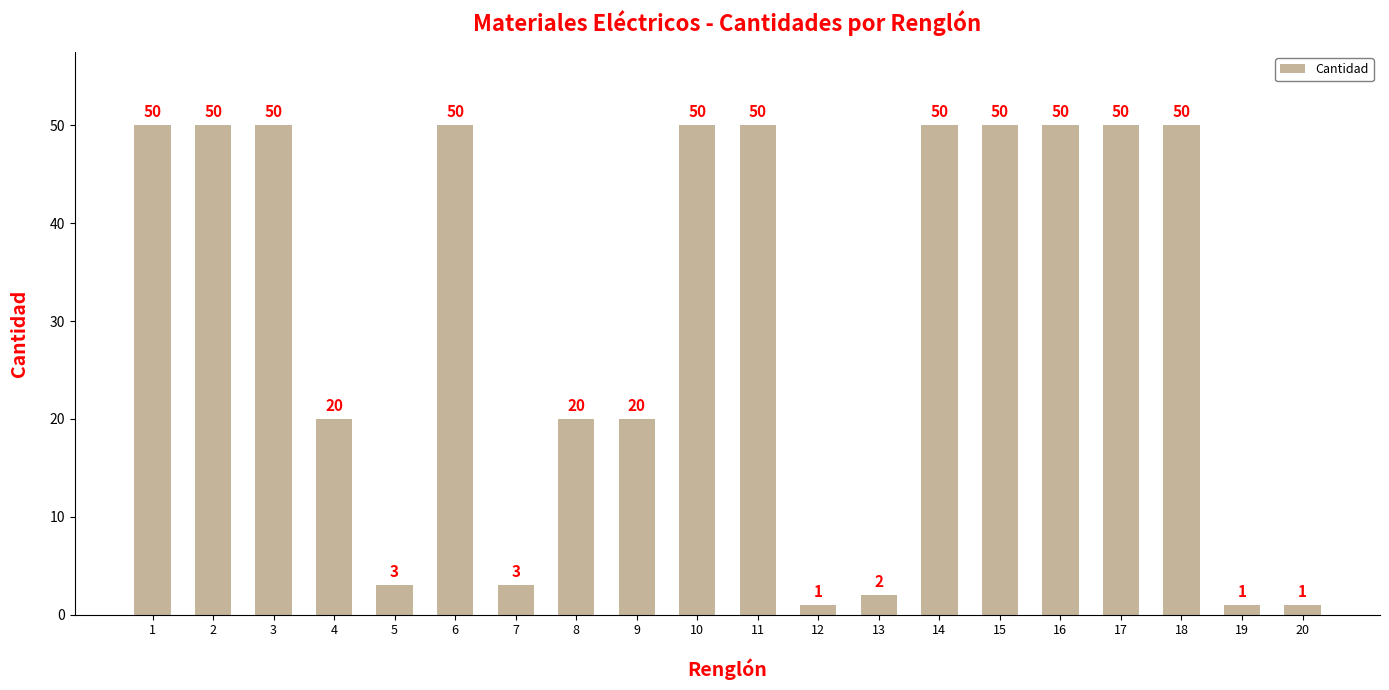

What is the approximate value at 8?

20